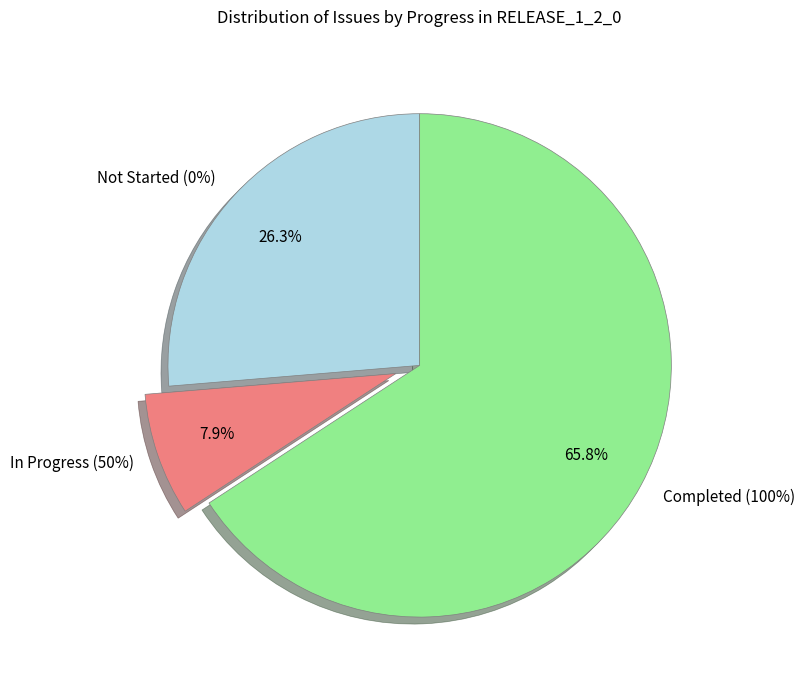

Does 11 represent more than half of the total?

No